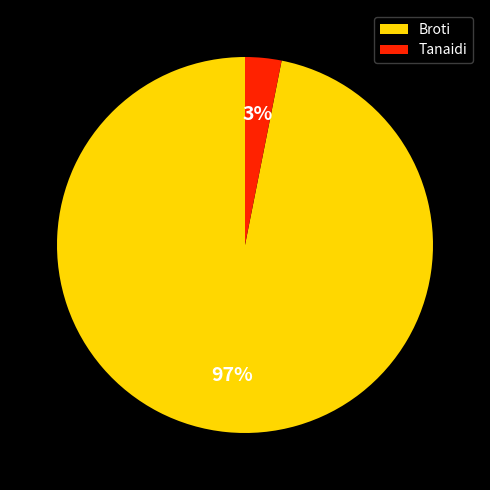

What percentage is the Tanaidi slice, to the nearest percent?

3%